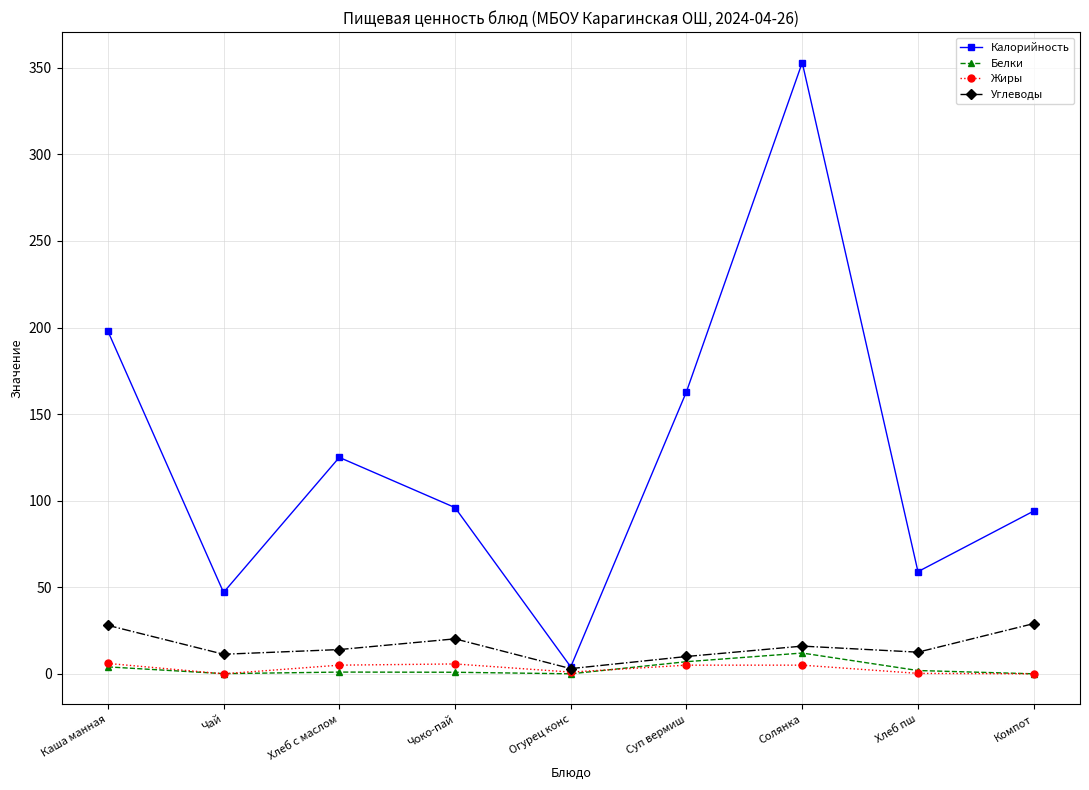

Where is the first local maximum for Калорийность?

Хлеб с маслом